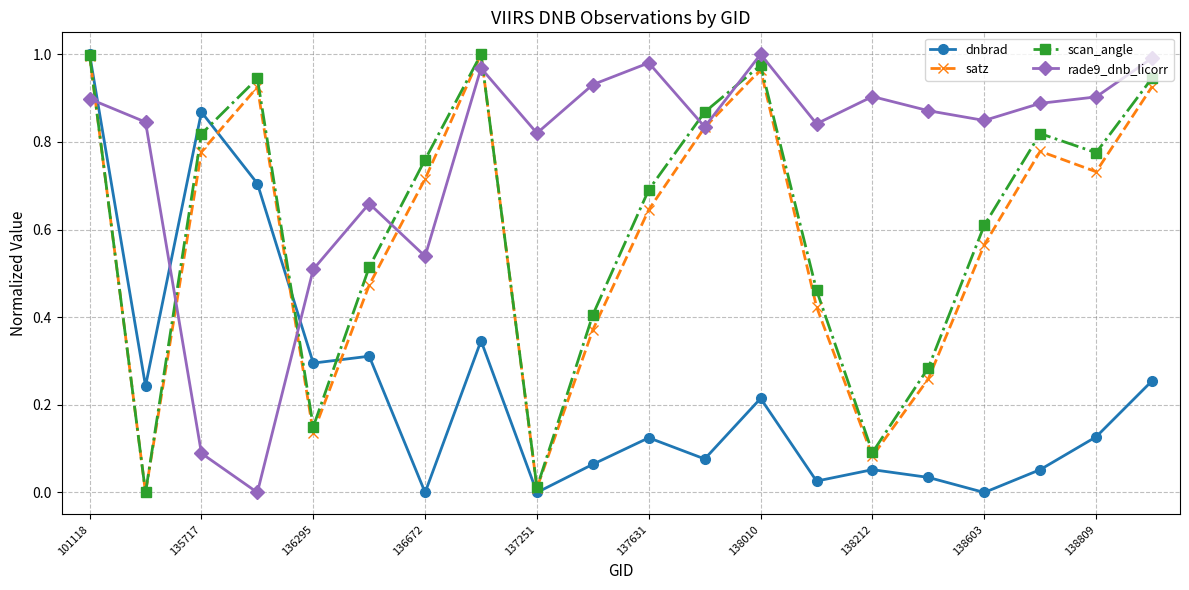

How many interior local valleys does the satz series have?

5